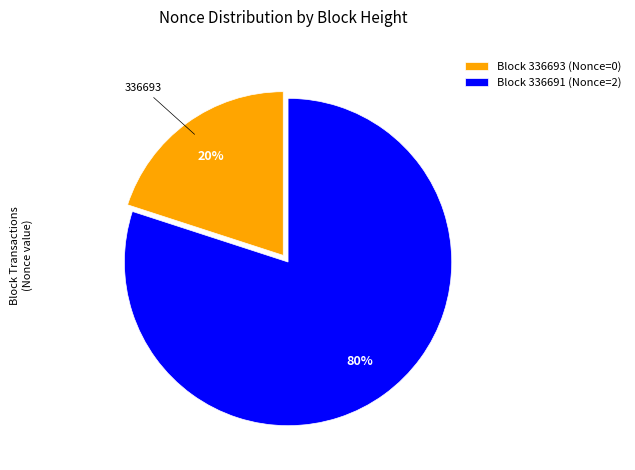

Is the sum of Block 336693 (Nonce=0) and Block 336691 (Nonce=2) greater than half?

Yes